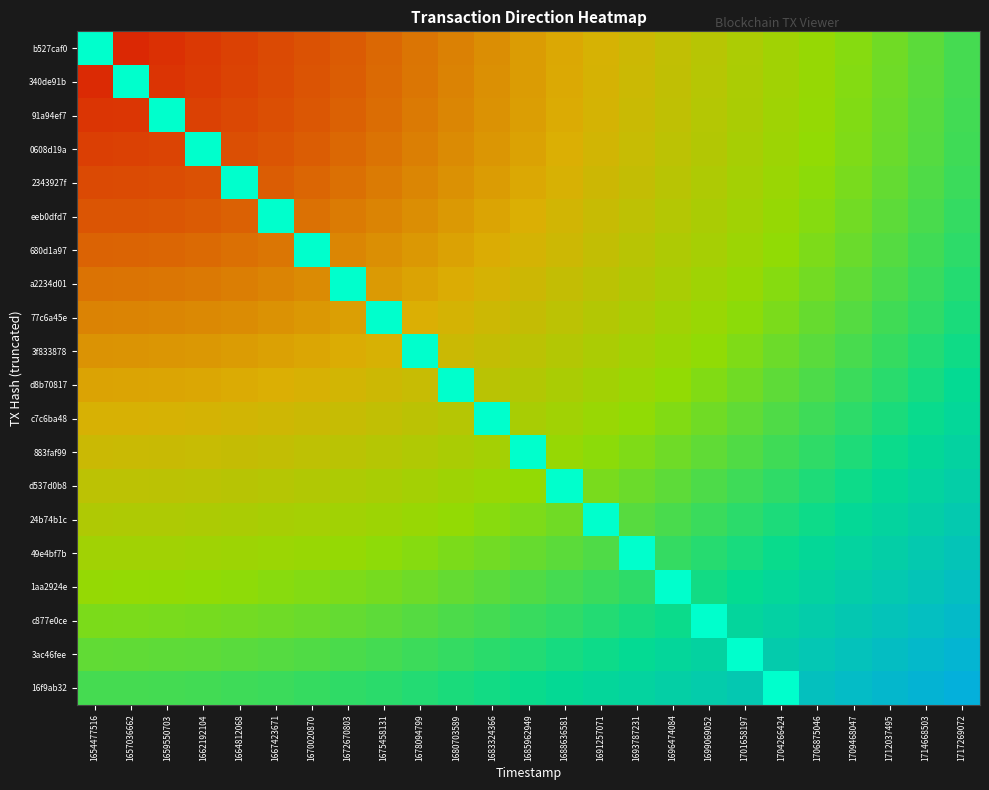

Which label corresponds to the largest value in the chart?

1654477516